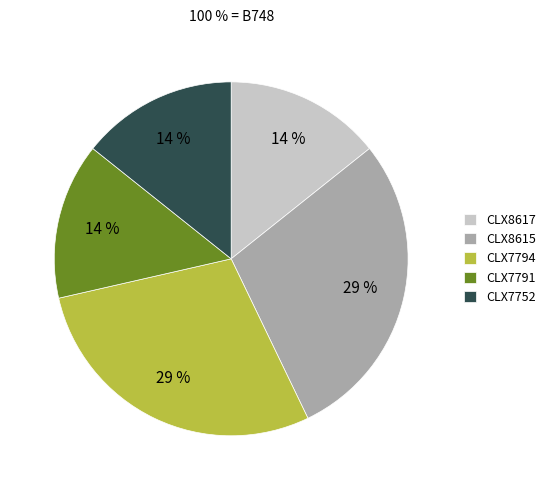

To the nearest percent, what portion does CLX8615 represent?

29%